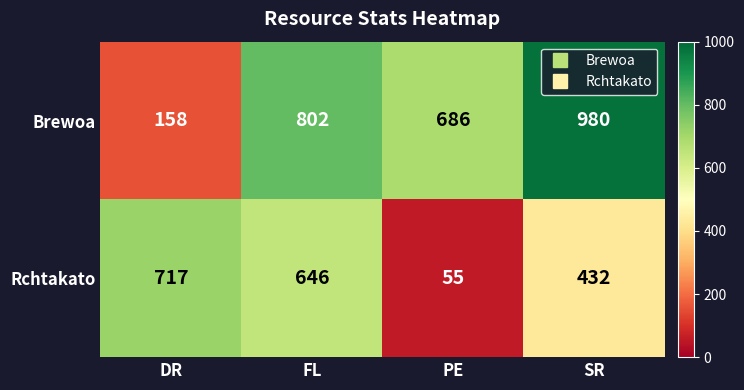

At how many categories does at least one series exceed 178?

4